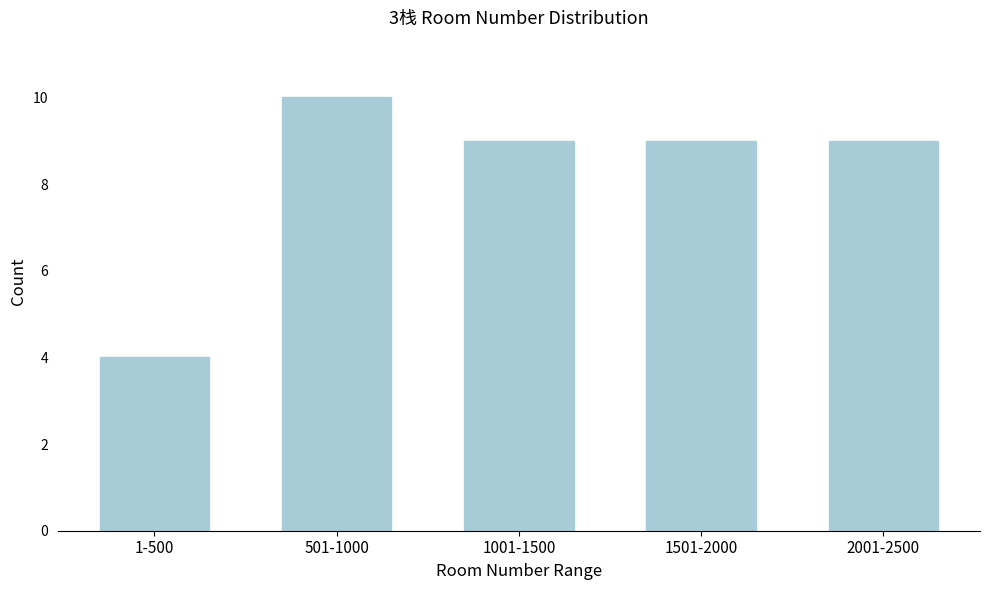

Reading left to right, transcribe all the data shown in this chart.

4	10	9	9	9